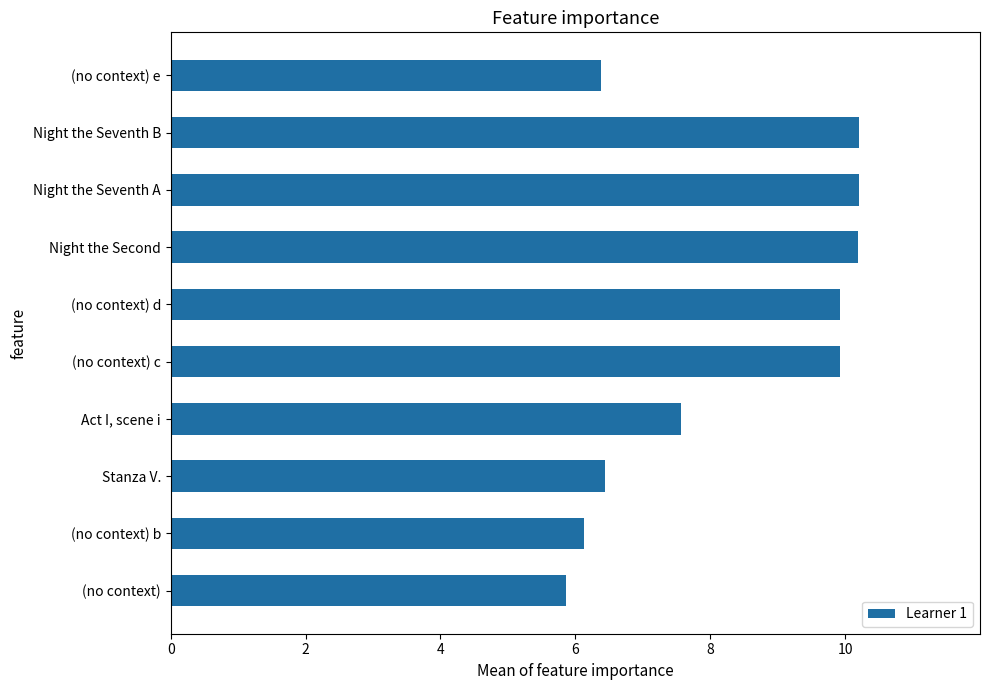

Where is the data nearest to the value 8?

Act I, scene i